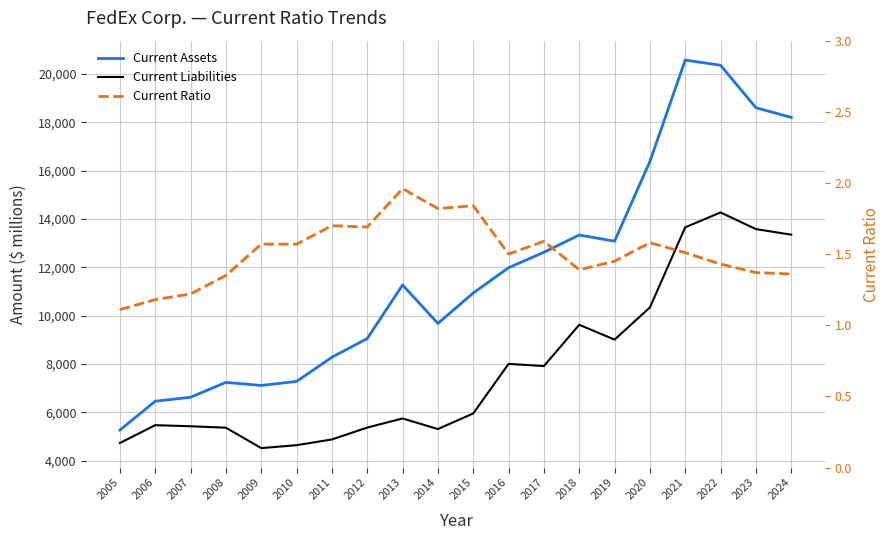

Which series has the largest total across all categories?

Current Assets